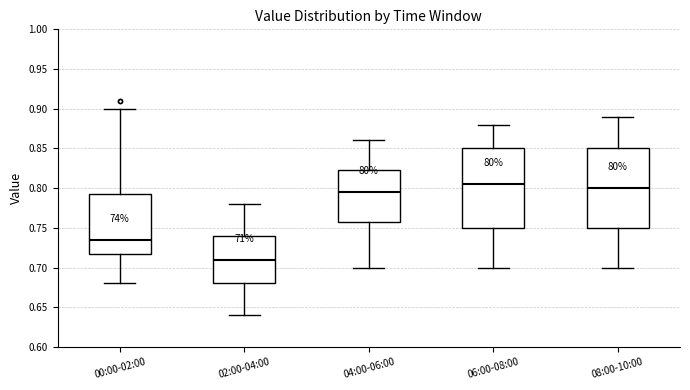

Which box has the lowest median line?

02:00-04:00